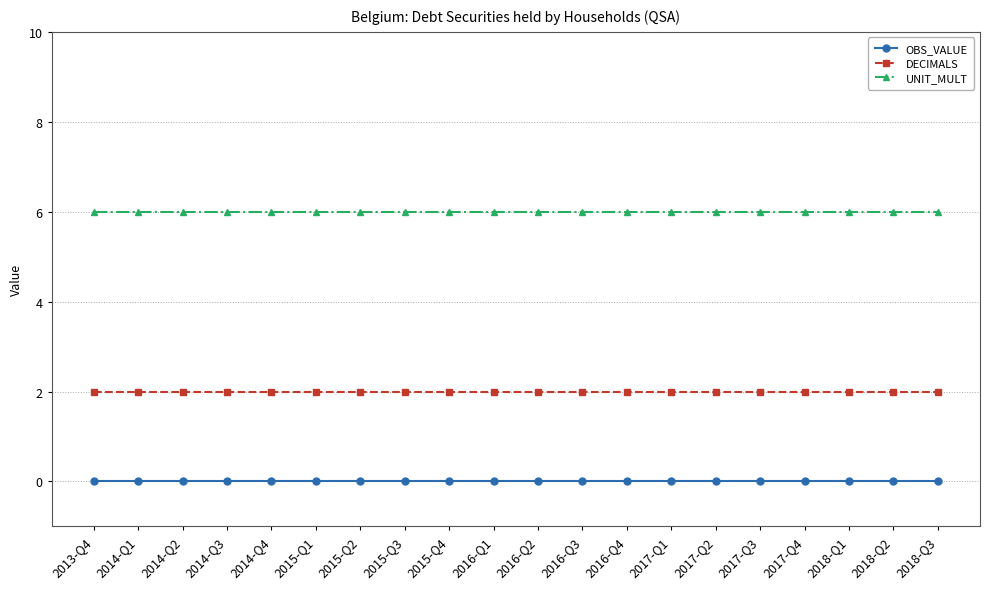

The value of DECIMALS at 2017-Q2 is 2. True or false?

True